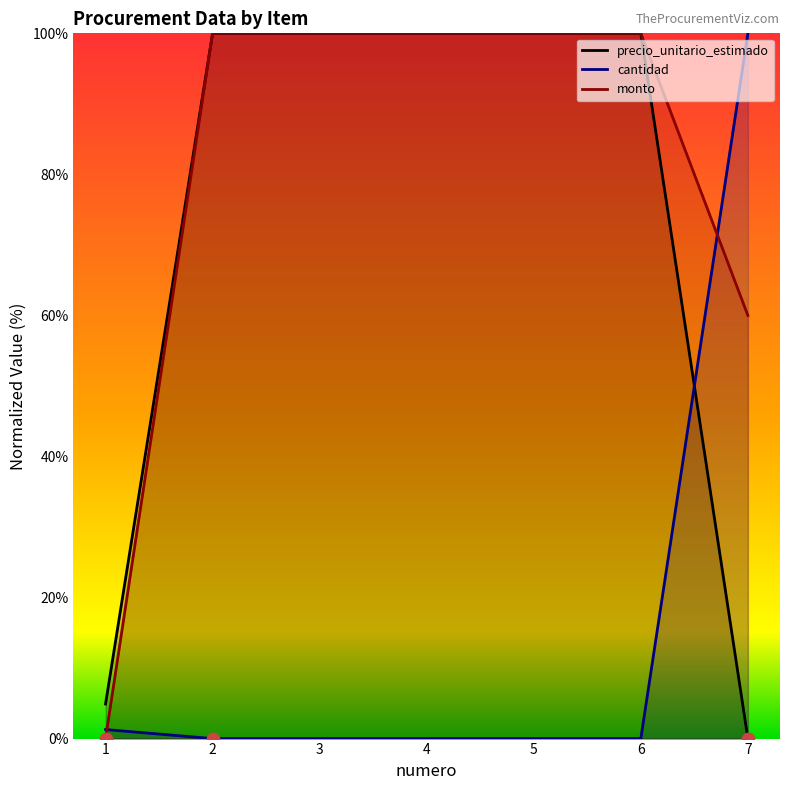

Where is monto nearest to the value 50?

7